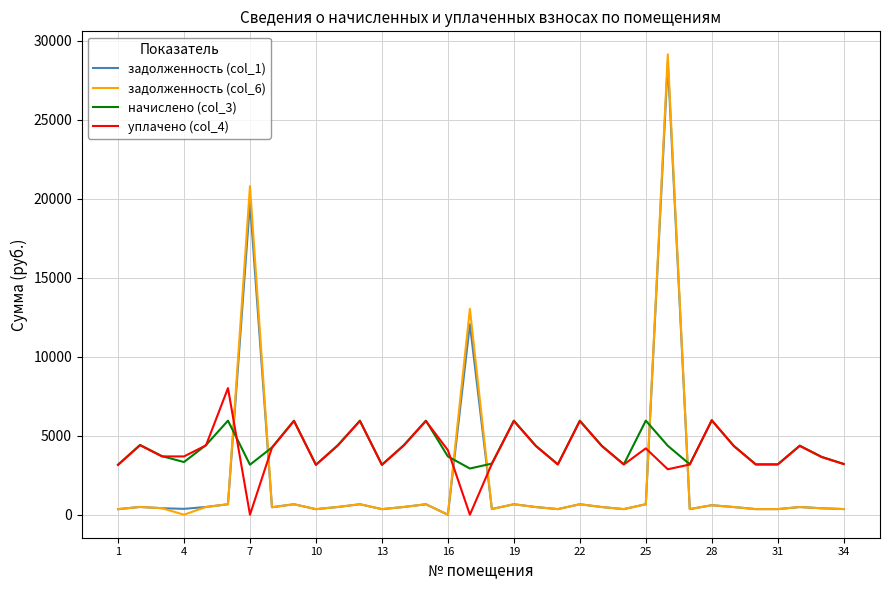

True or false: задолженность (col_6) and начислено (col_3) cross at least once.

True